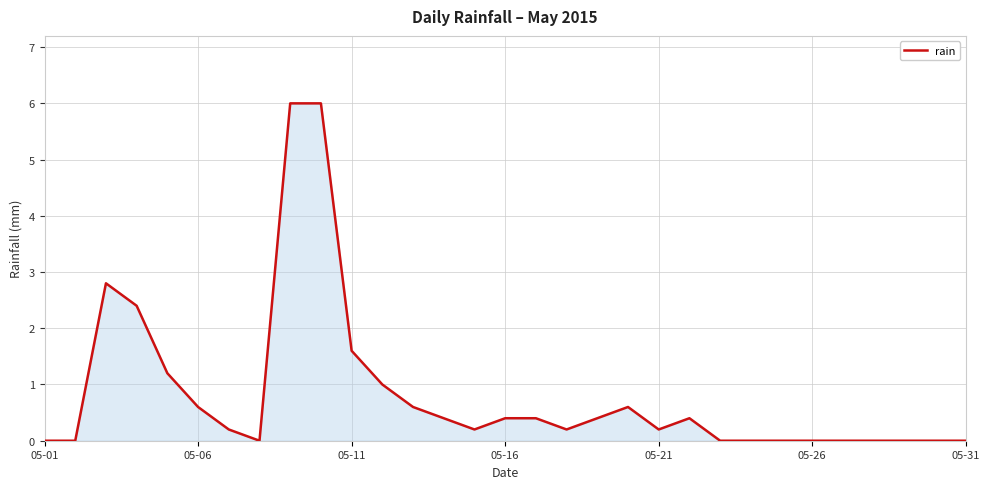

How many interior local valleys (lower than both neighbors) does the data have?

4